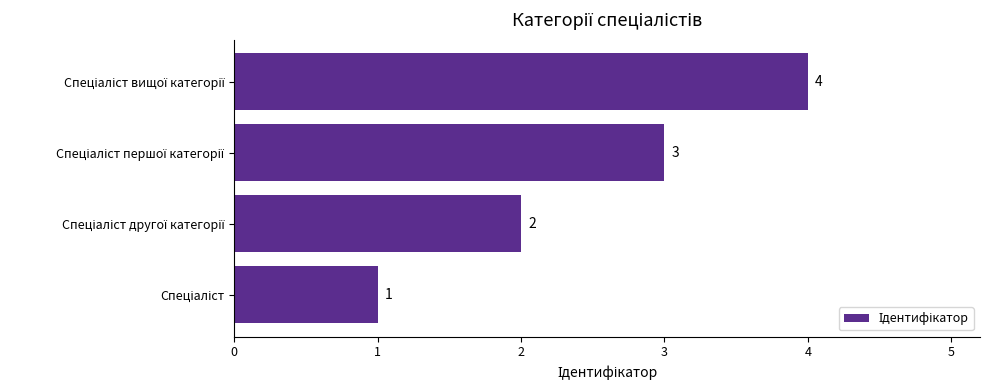

What is the greatest value displayed?

4